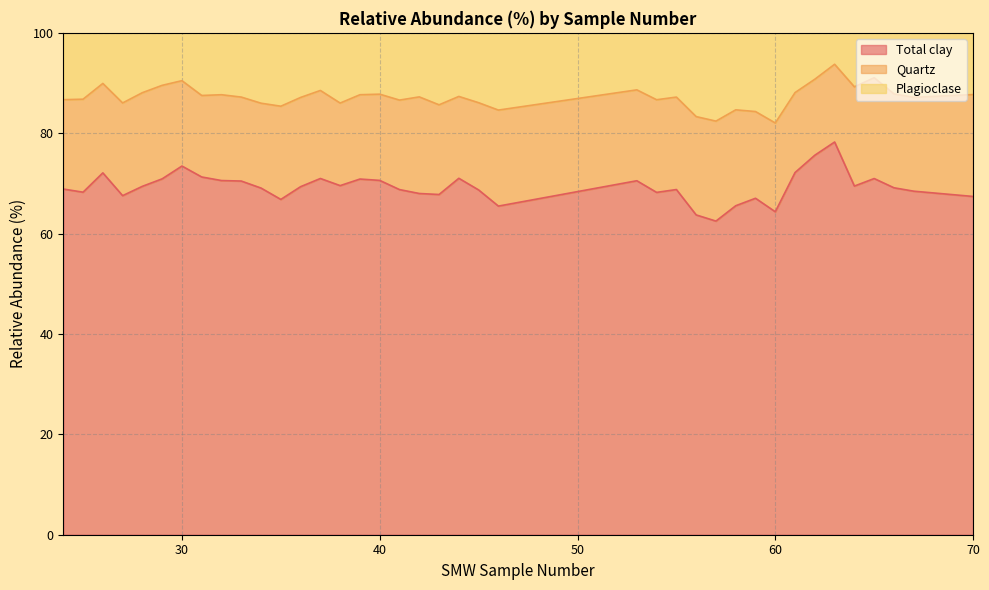

At which label does Quartz reach its minimum?

62